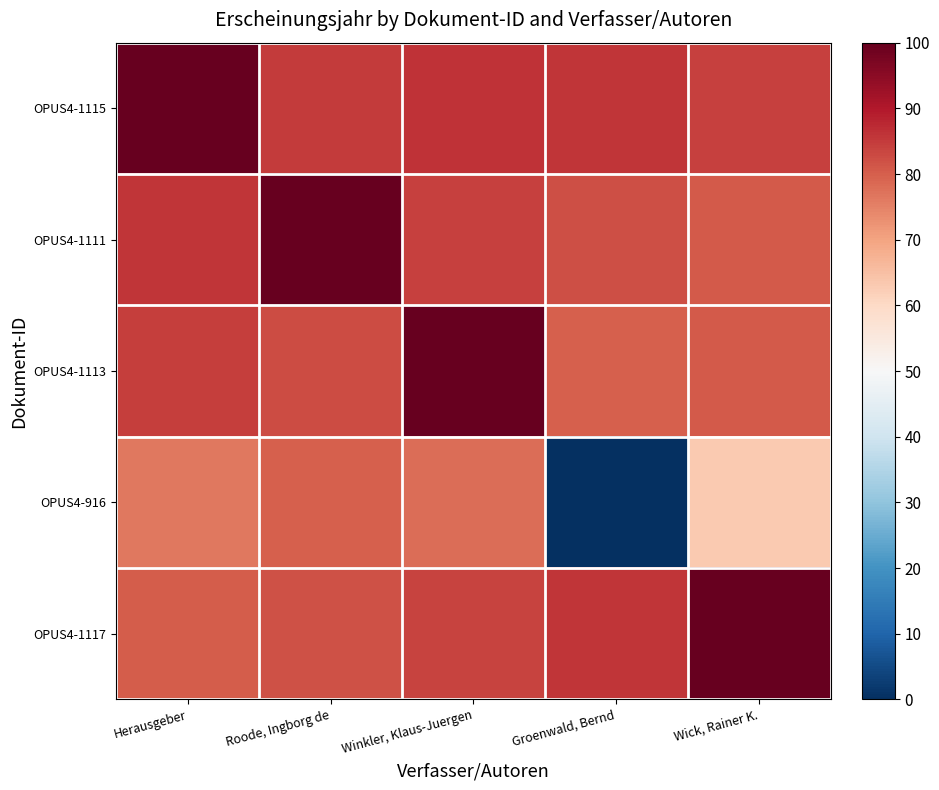

At how many categories does at least one series exceed 79?

5